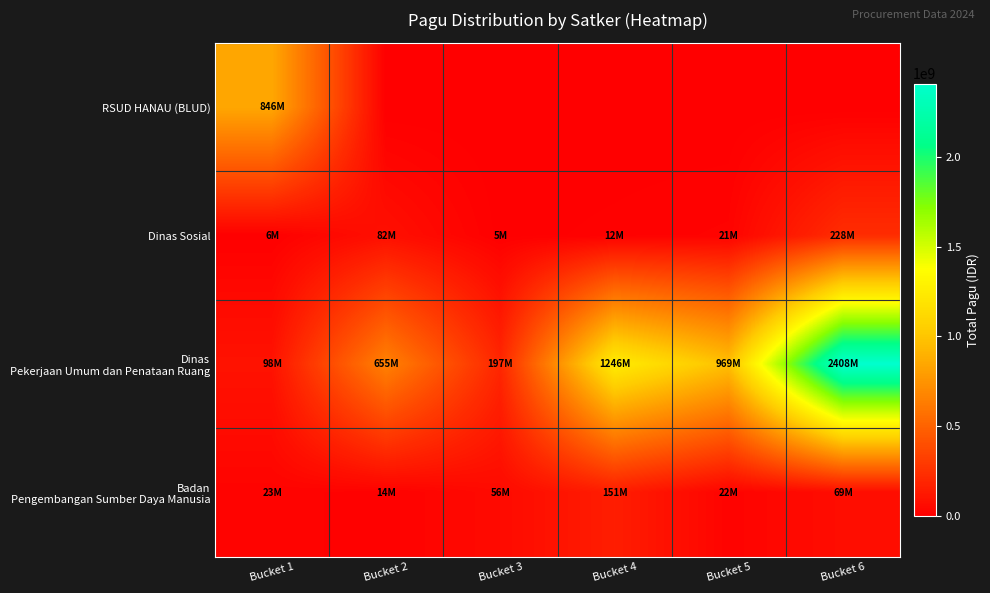

Between Bucket 1 and Bucket 3, which series saw the biggest shift?

RSUD HANAU (BLUD)